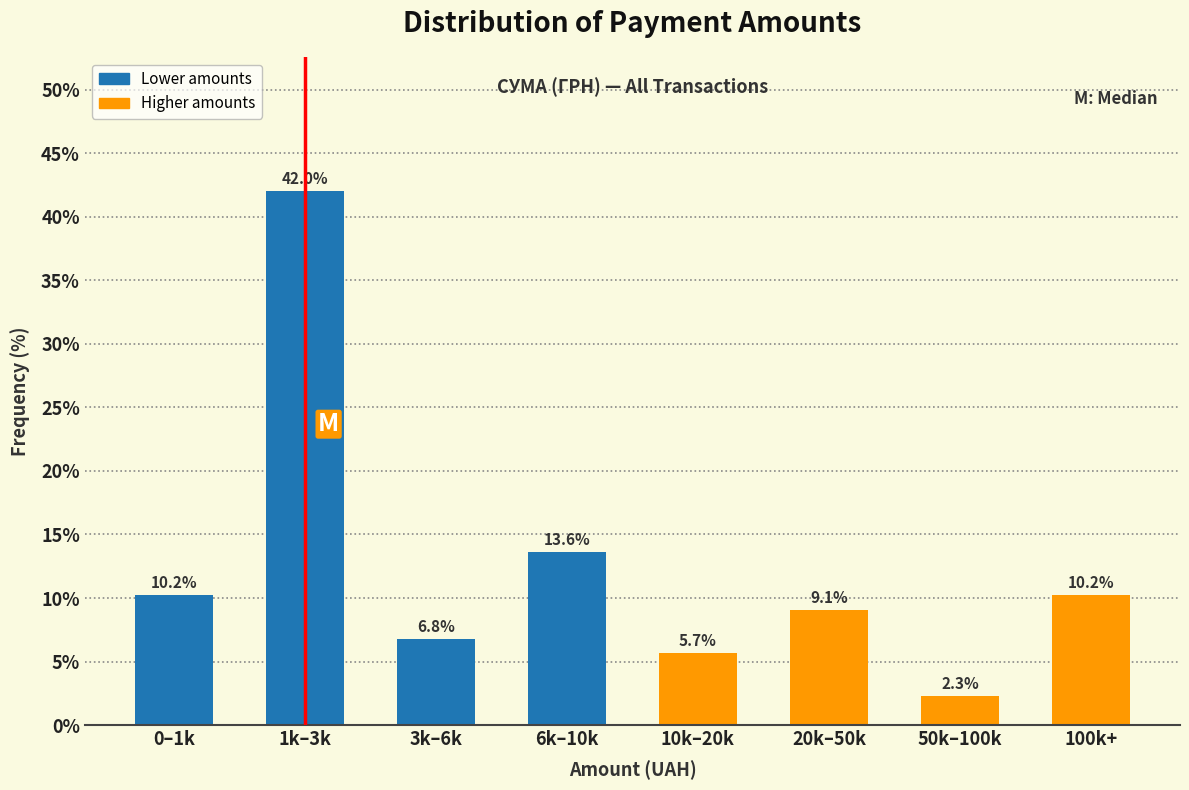

Reading left to right, extract all data points from this chart.

10.2	42.0	6.8	13.6	5.7	9.1	2.3	10.2